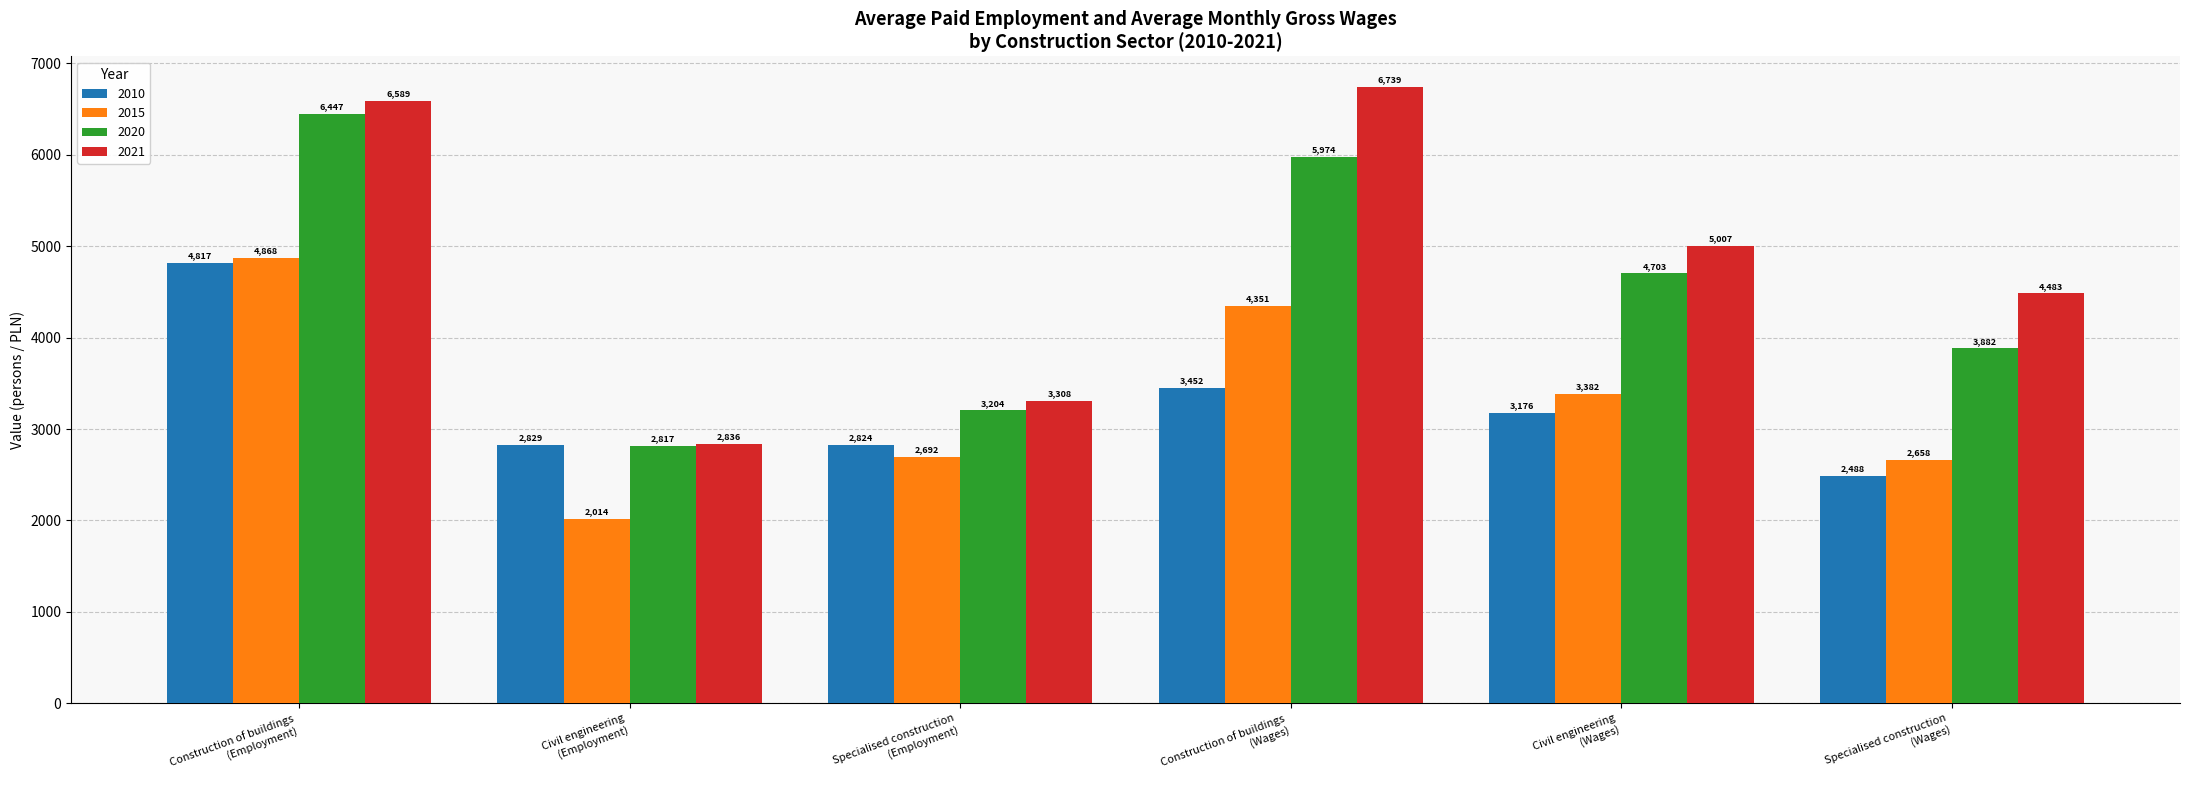

What is the minimum value shown in the chart?

2014